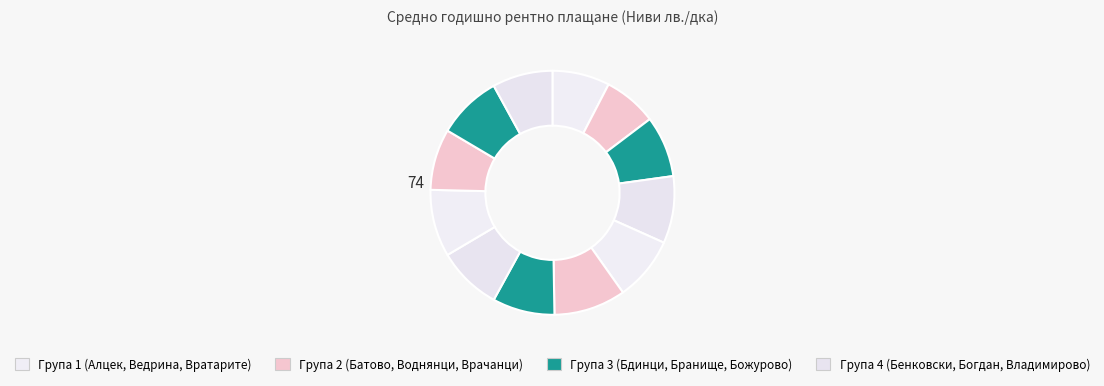

Count the number of slices in the pie.

12